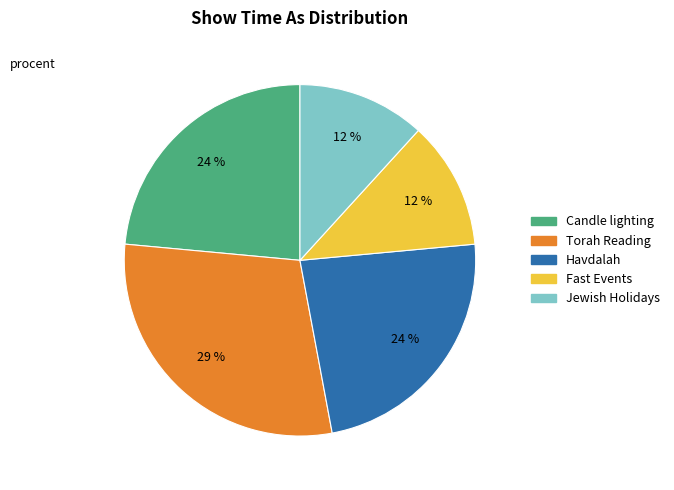

Do Havdalah and Torah Reading together represent more than half of the pie?

Yes